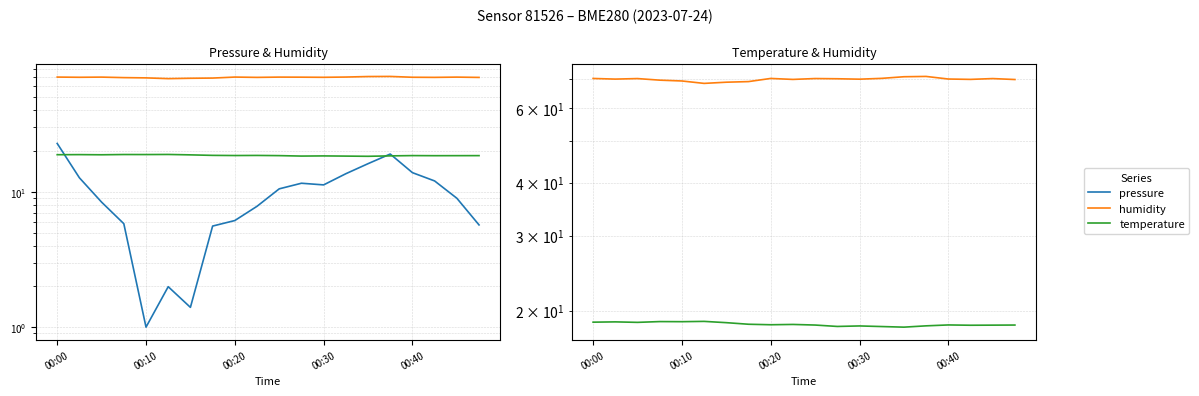

In temperature, how many points are lower than both neighbors (excluding endpoints)?

6